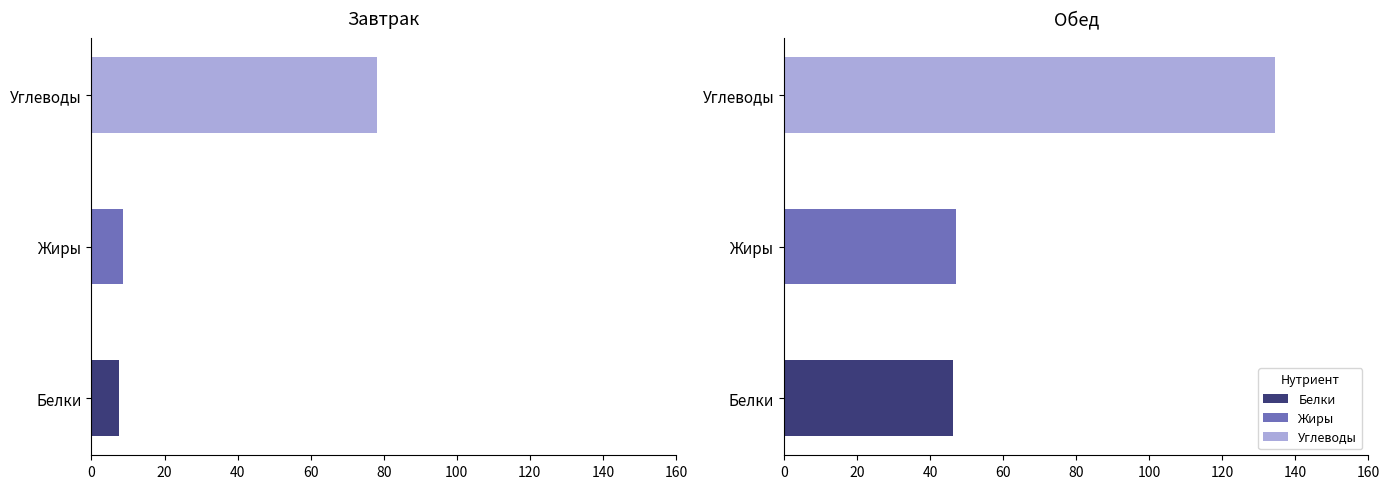

What is the label of the 1st bar from the right?

Обед